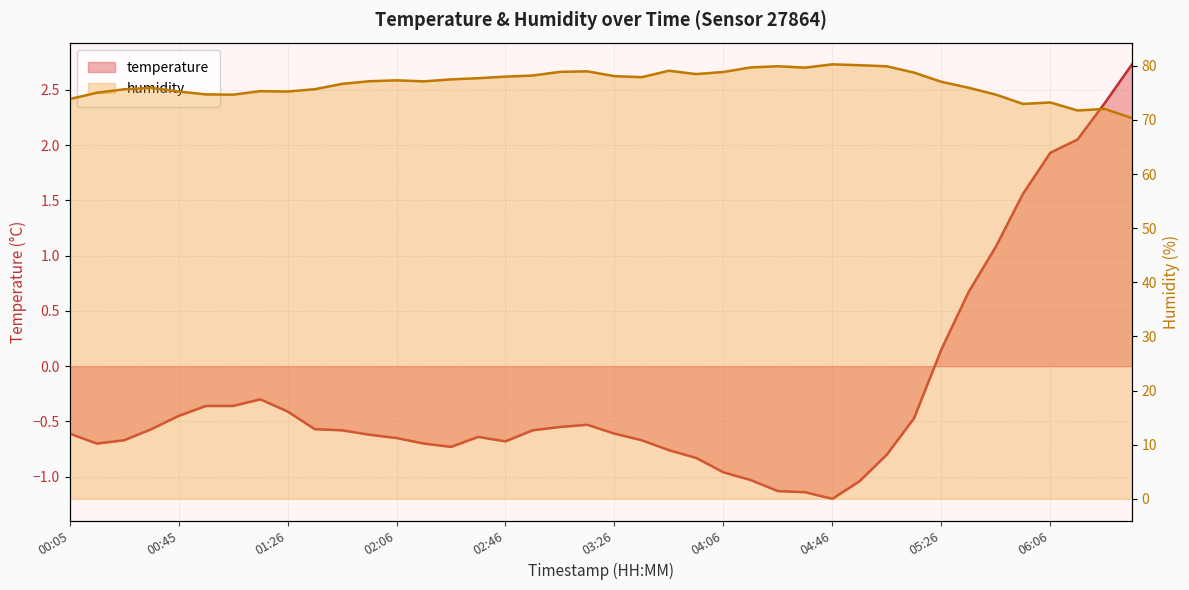

What is the label of the 9th point from the right?

05:16